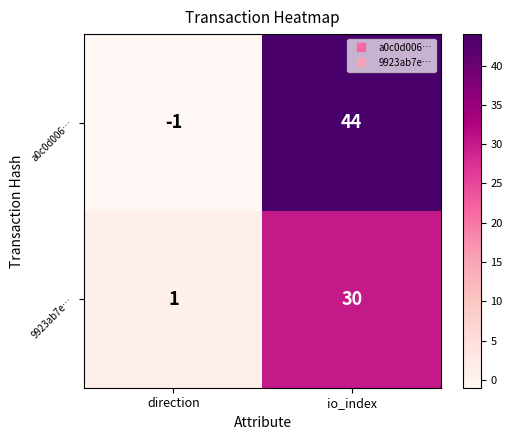

What is the average value of the 9923ab7e… series?

16